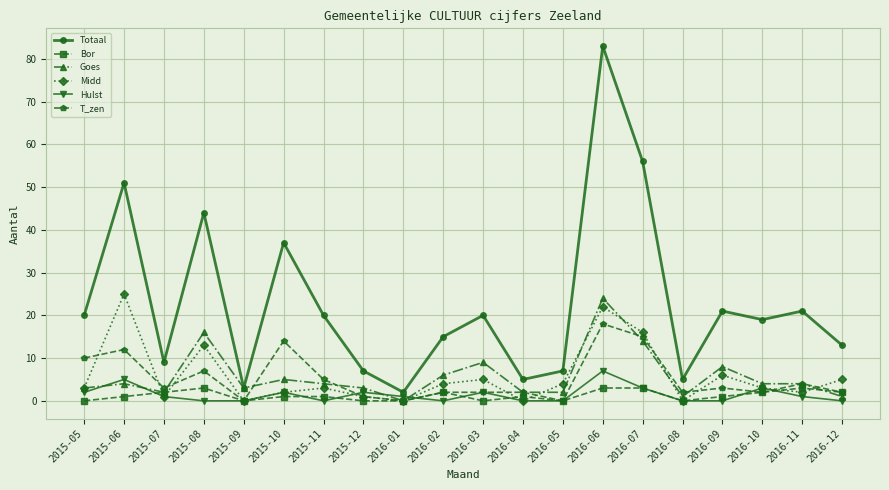

Reading right to left, list all the values displayed in this chart.

Totaal: 13	21	19	21	5	56	83	7	5	20	15	2	7	20	37	3	44	9	51	20
Bor: 2	3	2	1	0	3	3	0	1	0	2	0	0	1	1	0	3	2	1	0
Goes: 1	4	4	8	1	14	24	2	2	9	6	0	3	4	5	3	16	2	4	3
Midd: 5	2	3	6	0	16	22	4	0	5	4	0	1	3	2	0	13	1	25	3
Hulst: 0	1	3	0	0	3	7	0	0	2	0	1	2	0	2	0	0	1	5	2
T_zen: 2	4	2	3	2	15	18	0	2	2	2	0	1	5	14	0	7	3	12	10